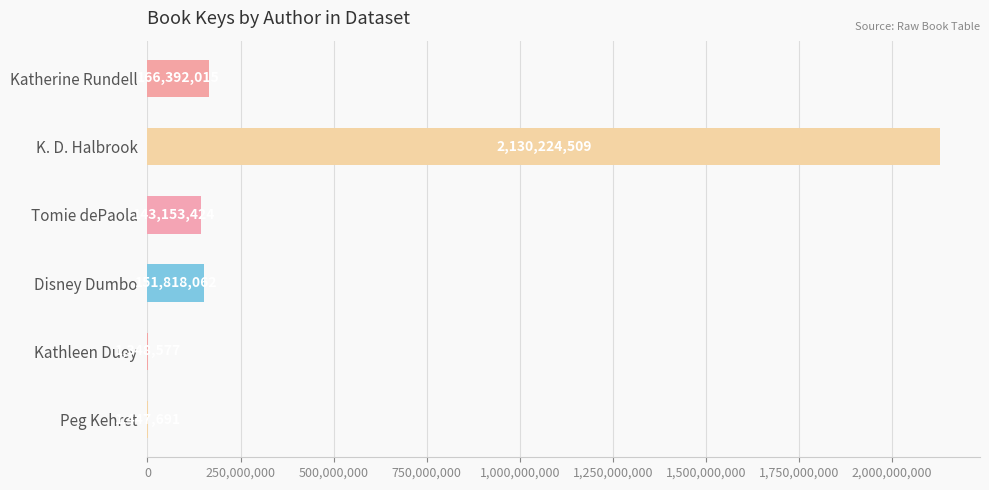

At which label is the value closest to 1065786543?

Katherine Rundell